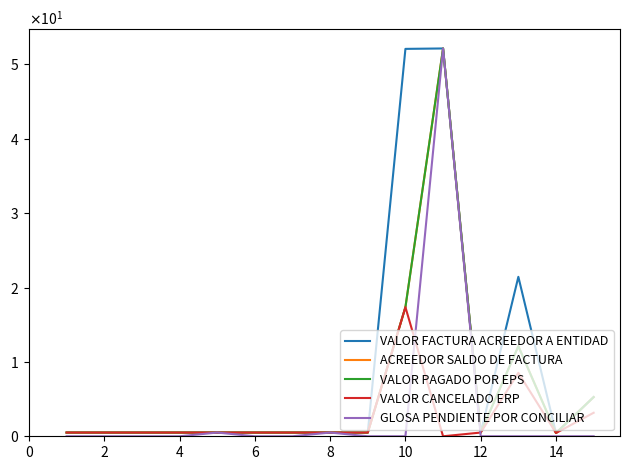

How many interior local peaks does the VALOR CANCELADO ERP series have?

2